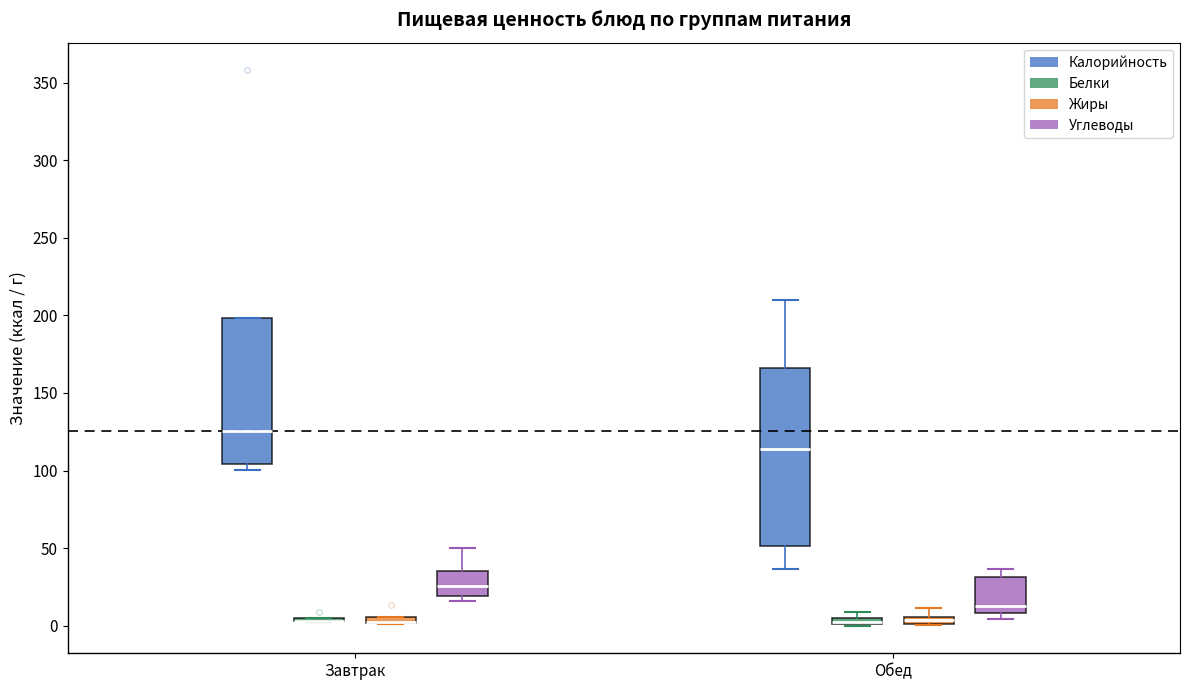

Comparing the boxes themselves (not the whiskers), which one is the tallest?

Обед (Калорийность)